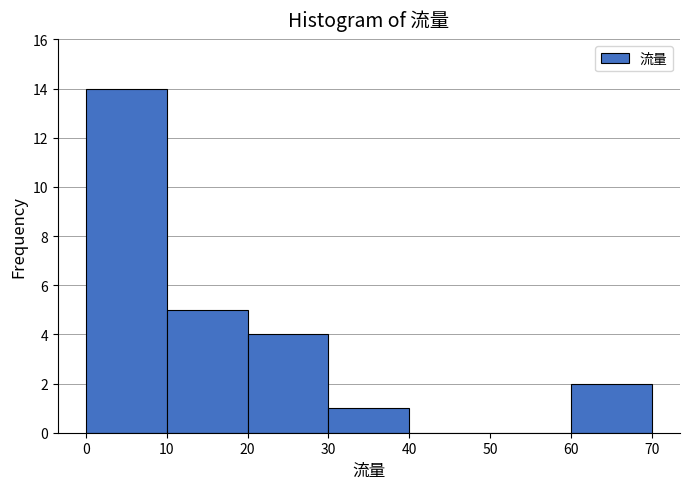

Over which range of the x-axis is the bar tallest?

0 to 10